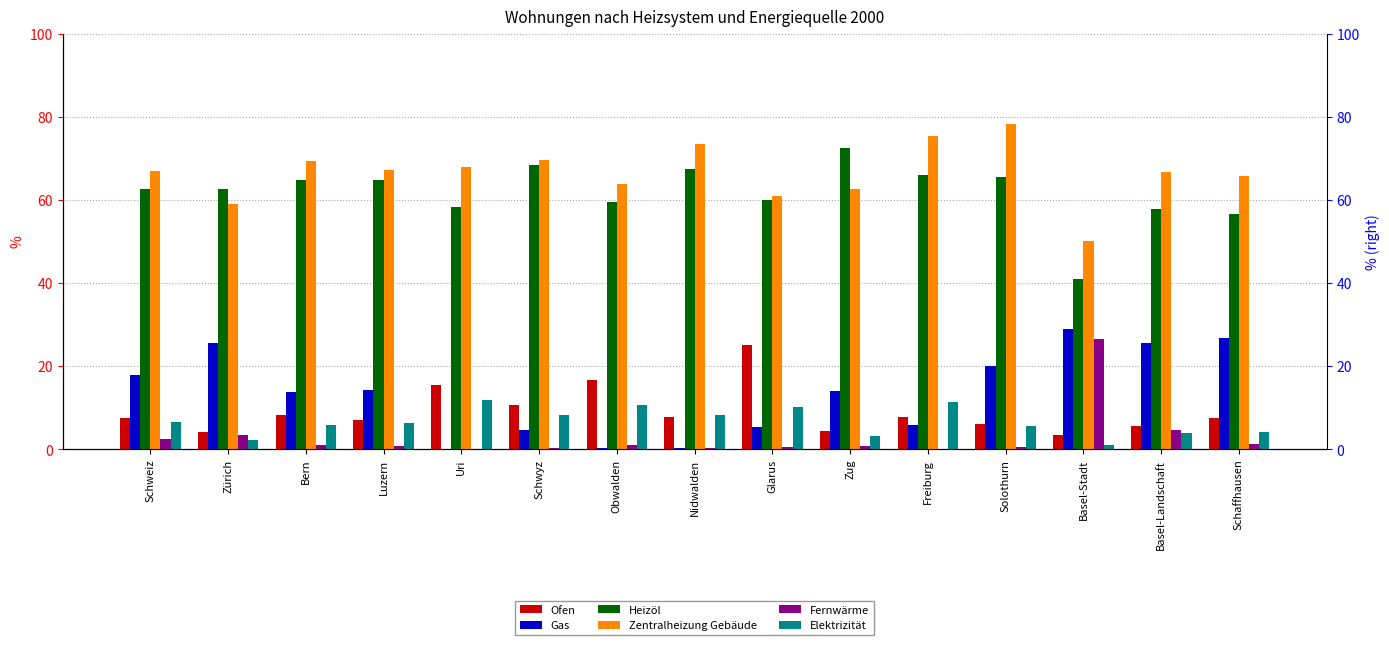

Which category has the highest value across all series?

Solothurn